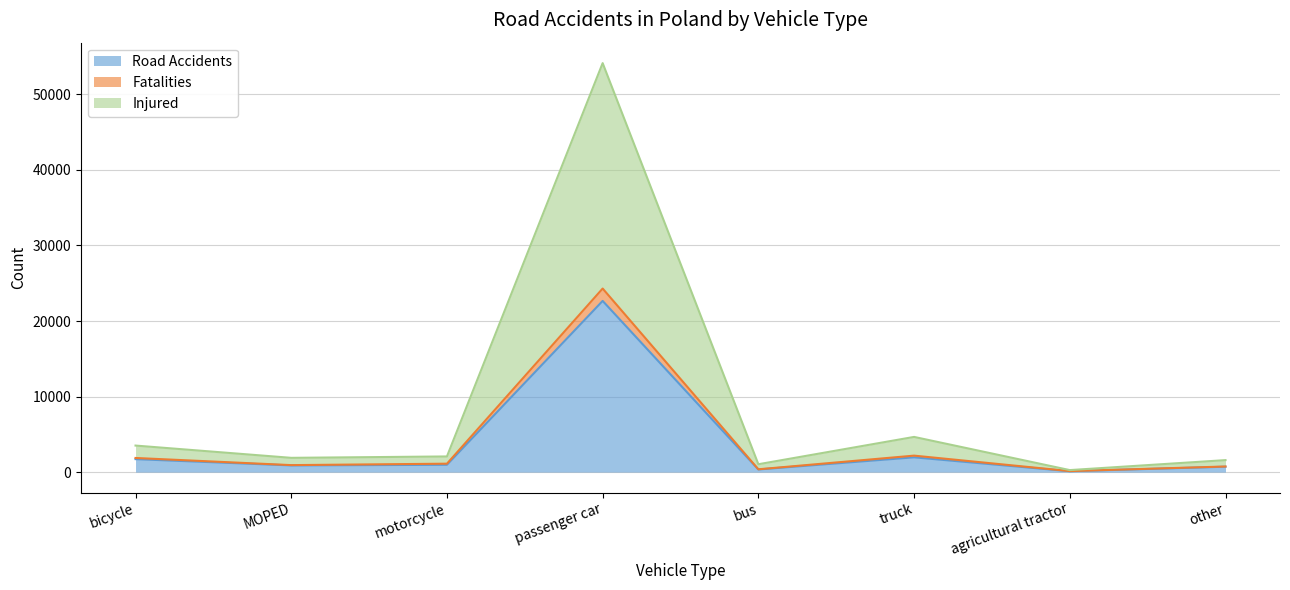

At which category does Injured reach its first local valley?

MOPED